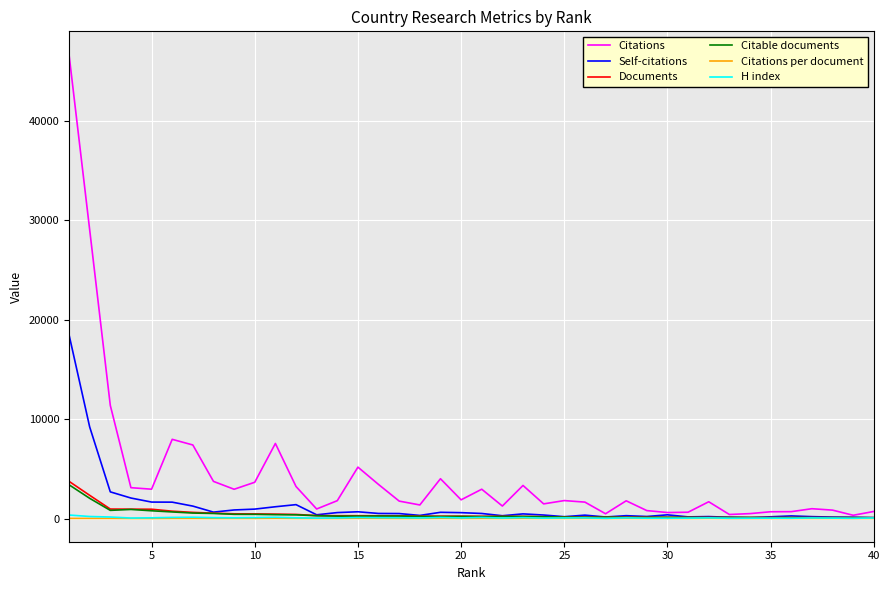

Which series has the widest spread of values?

Citations